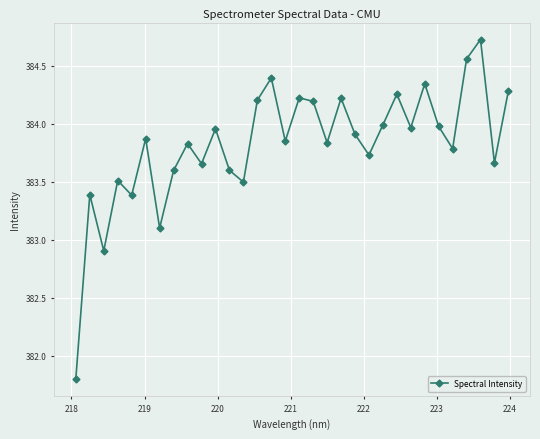

What is the value of the 5th point from the left?

383.4